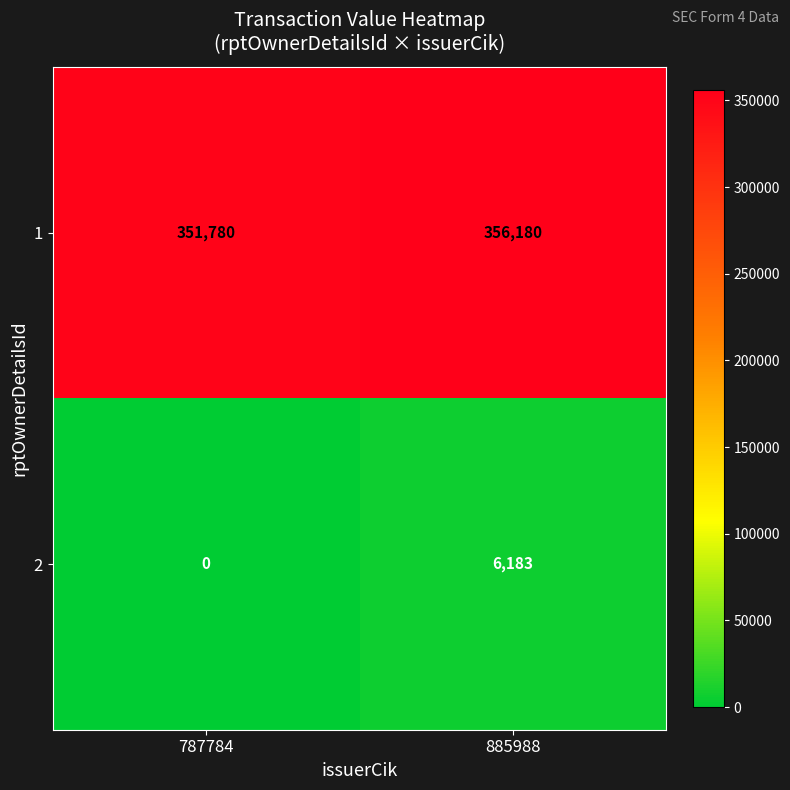

Where is 2 nearest to the value 3091?

787784